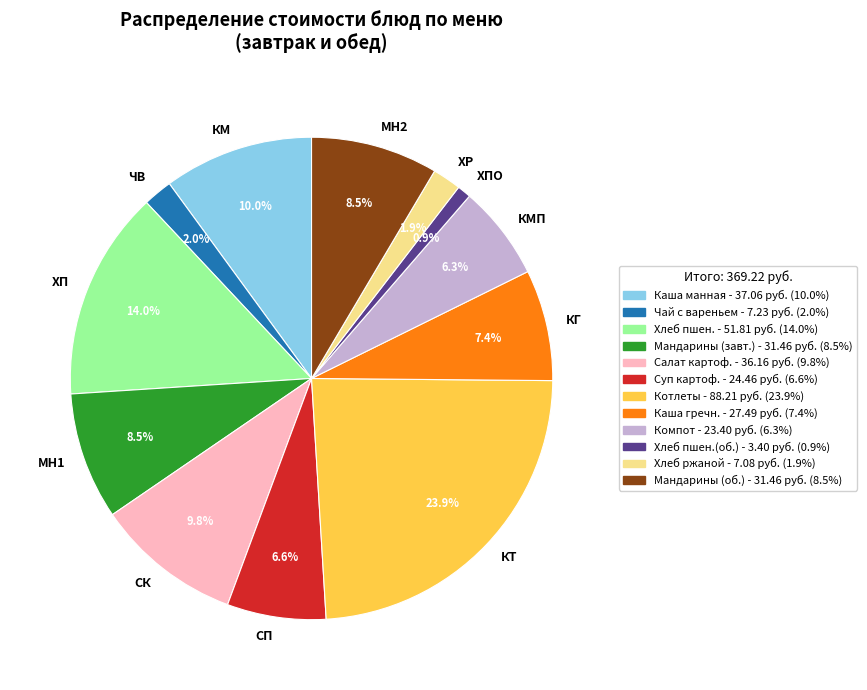

What is the ratio of the value at МН1 to the value at МН2?

1.0